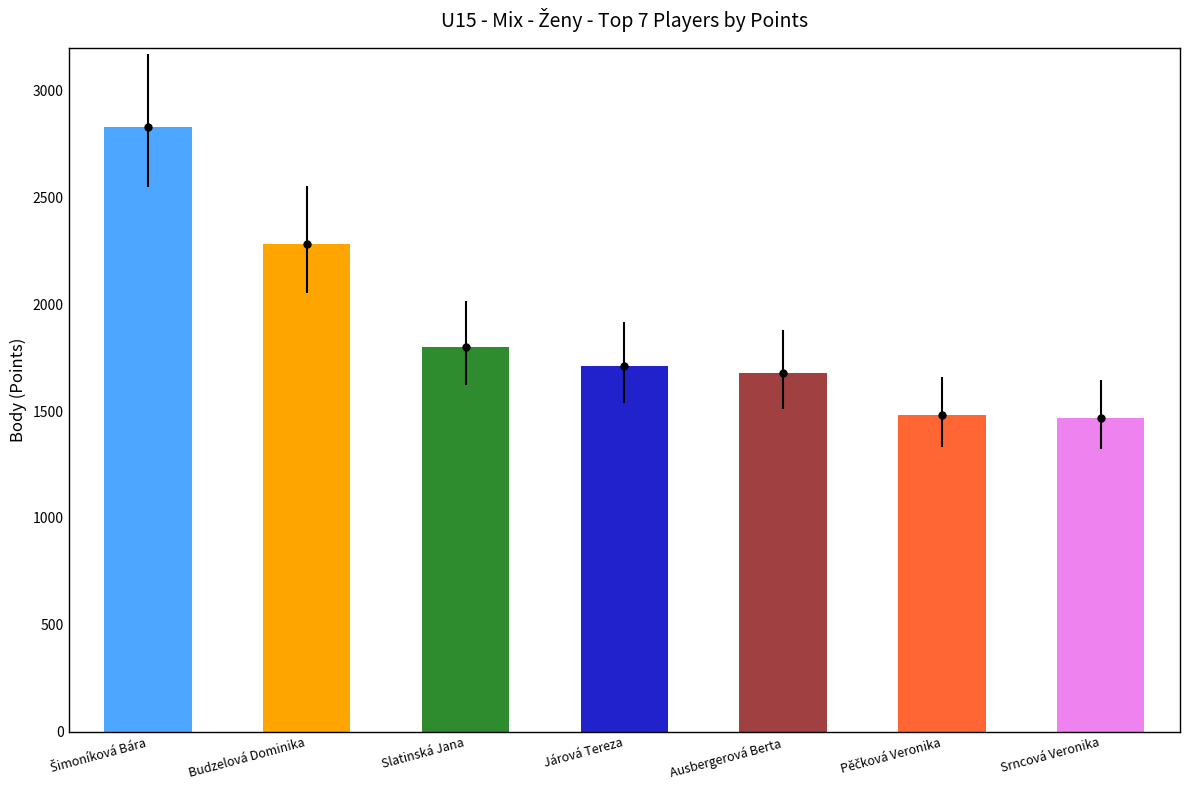

What is the average value?

1893